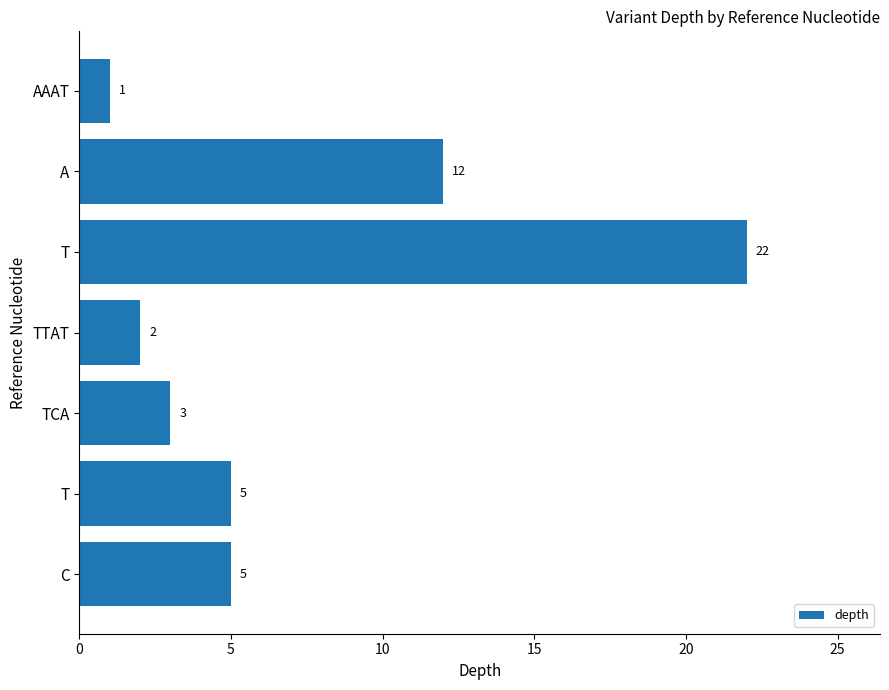

How many data points are less than 5?

3